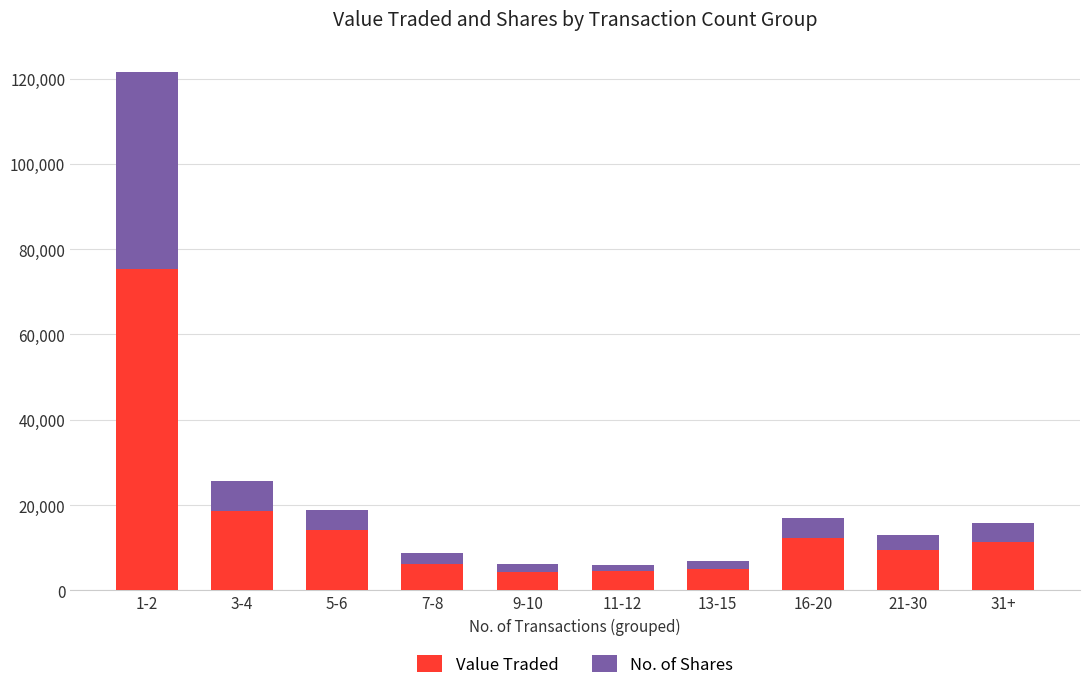

Where is Value Traded nearest to the value 39874?

3-4